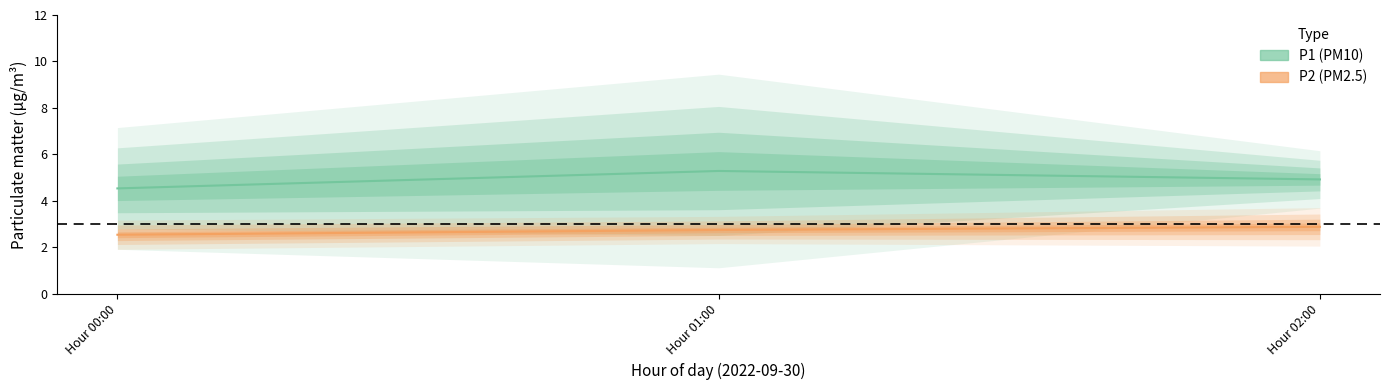

Which series has the largest range (max minus min)?

P1 (PM10)